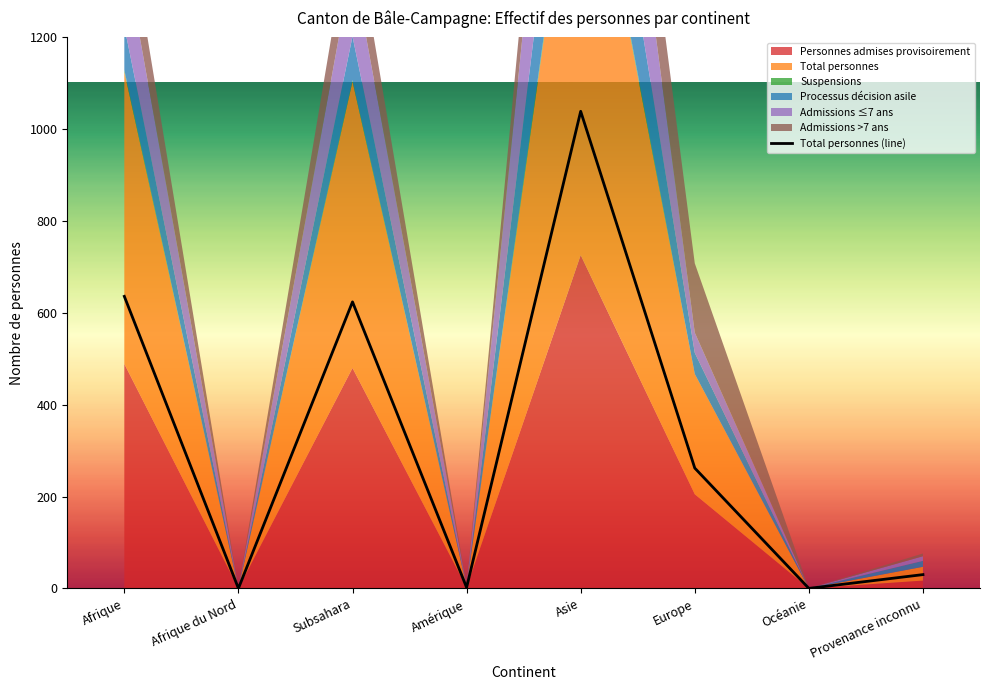

How many lines are shown in the chart?

1